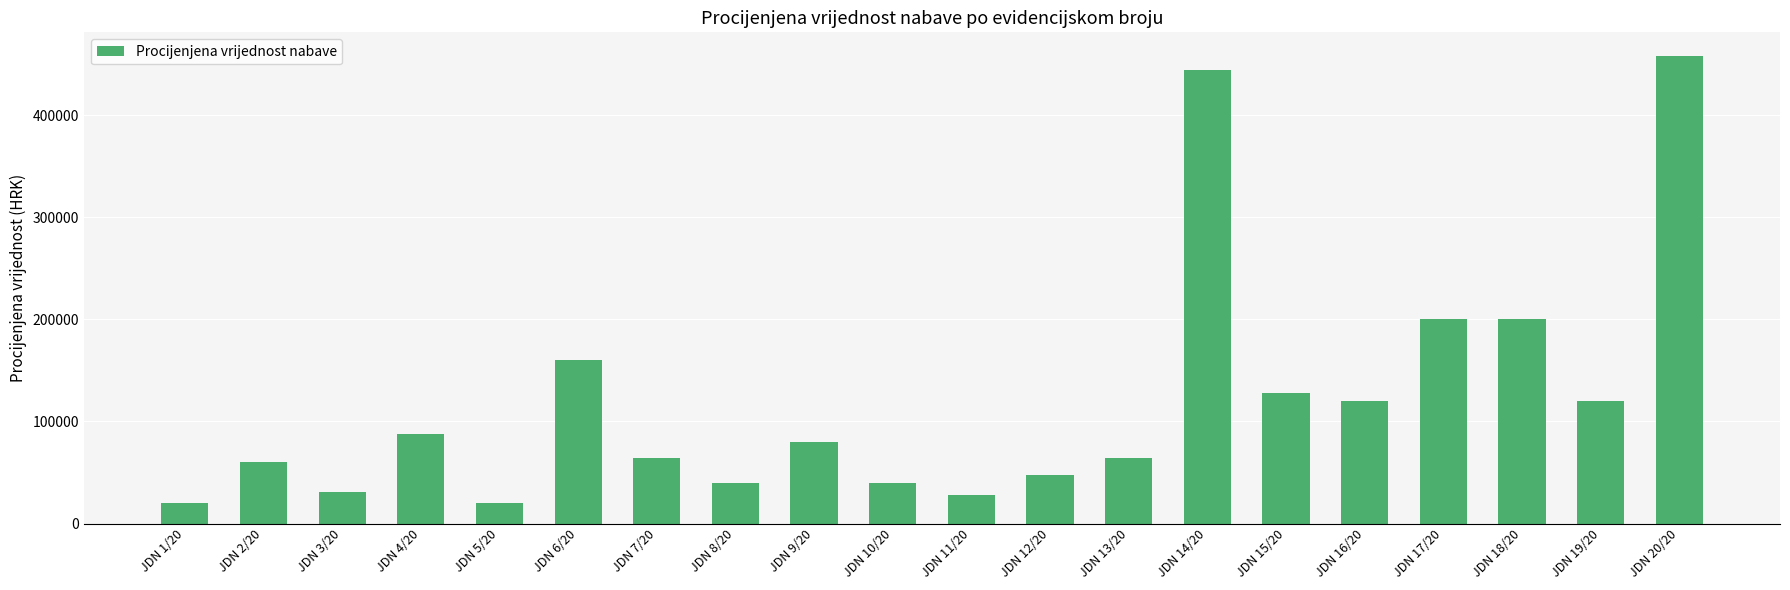

What is the value of the 14th bar from the left?

444709.6